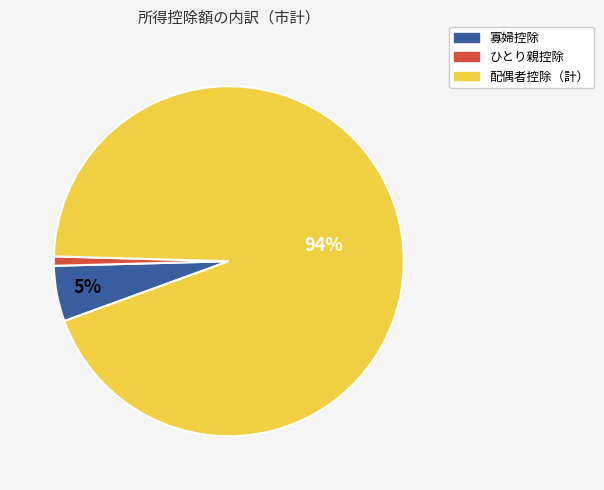

True or false: ひとり親控除 accounts for 9% of the total.

False